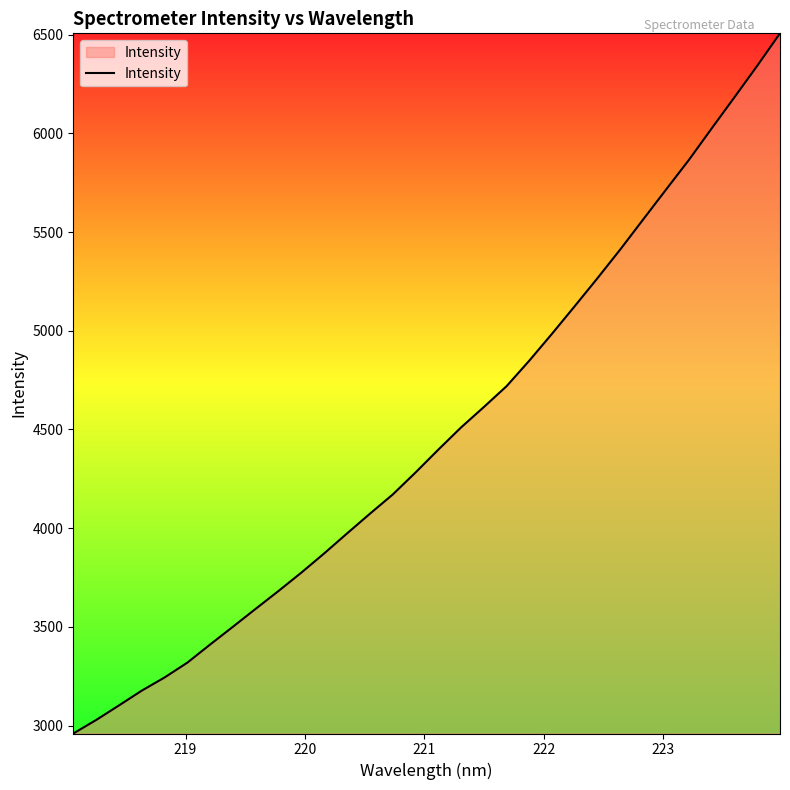

What is the greatest value displayed?

6506.7